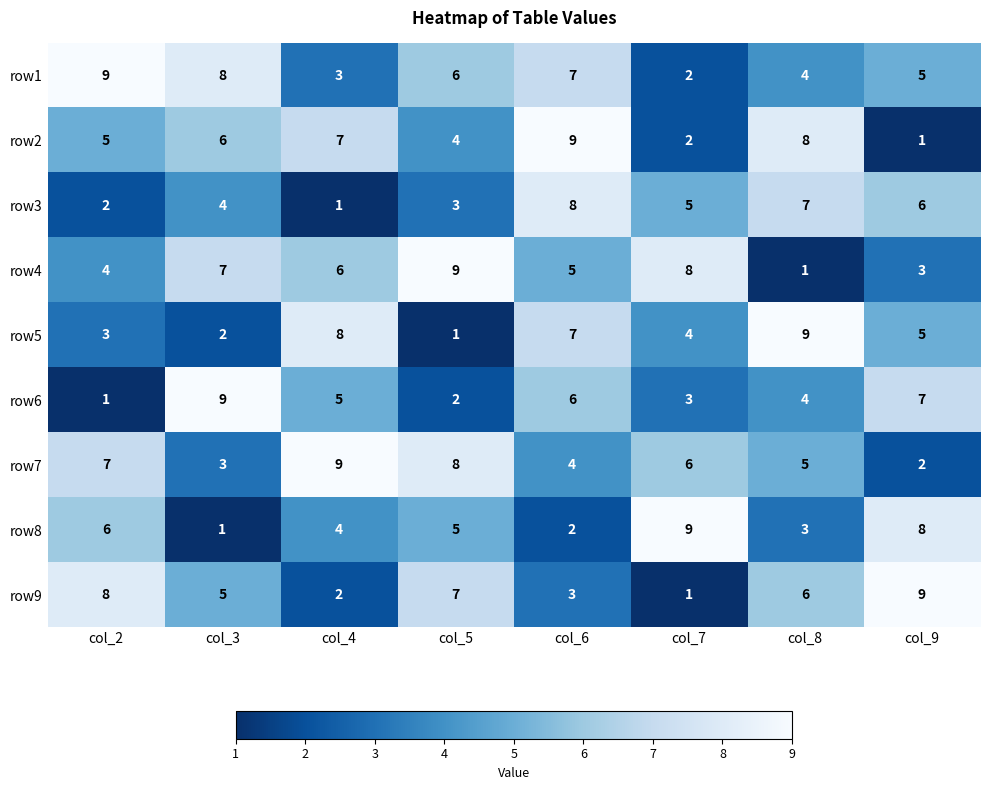

At which label does row1 reach its peak?

col_2